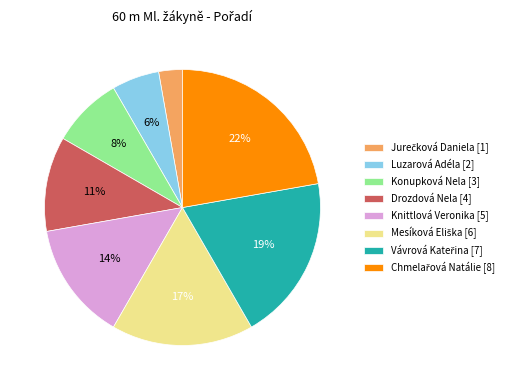

How many segments does this pie chart have?

8